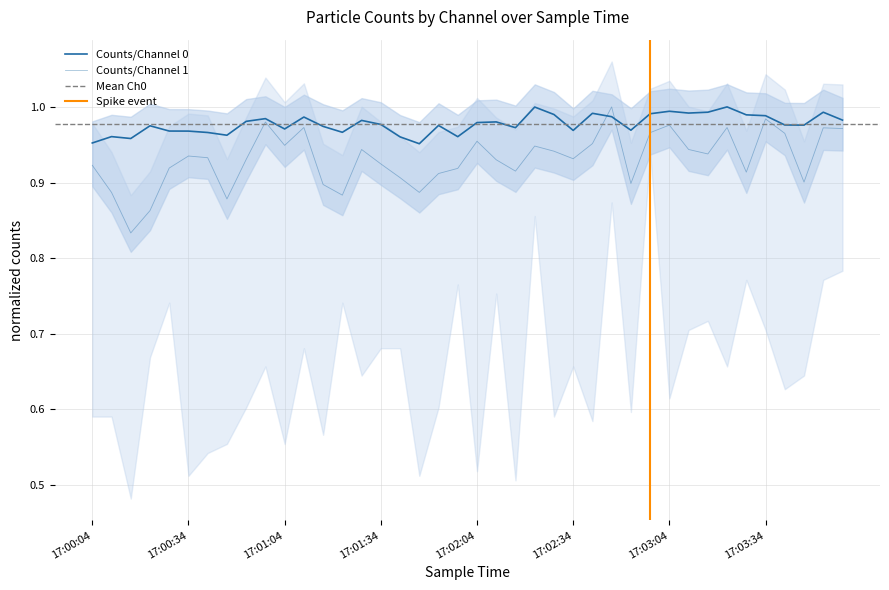

Does the chart have visible grid lines?

Yes